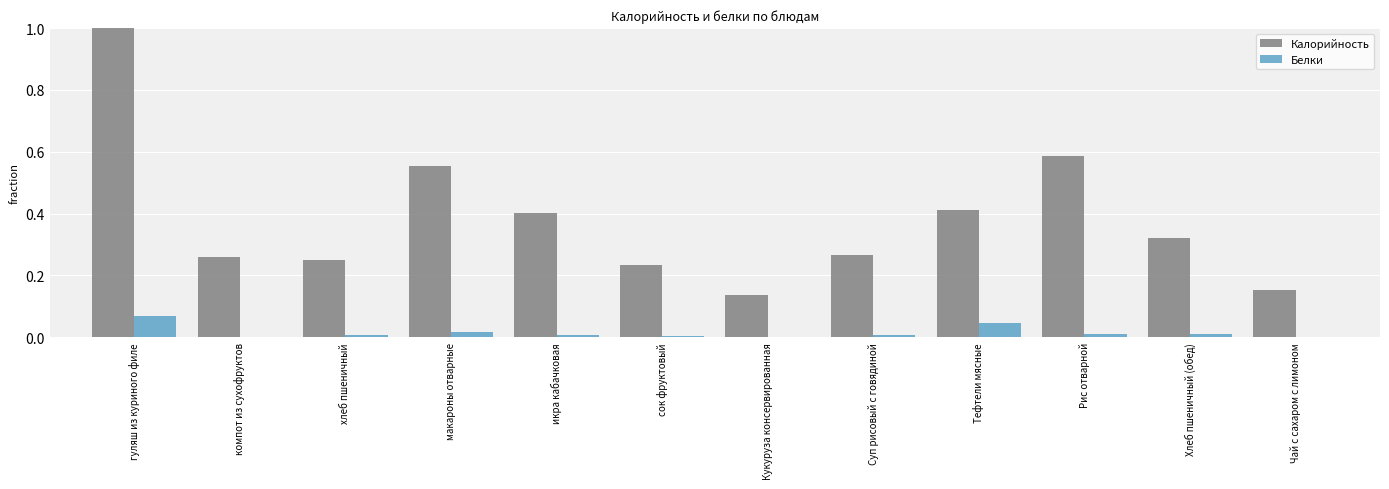

At which category is the sum across all series the highest?

гуляш из куриного филе